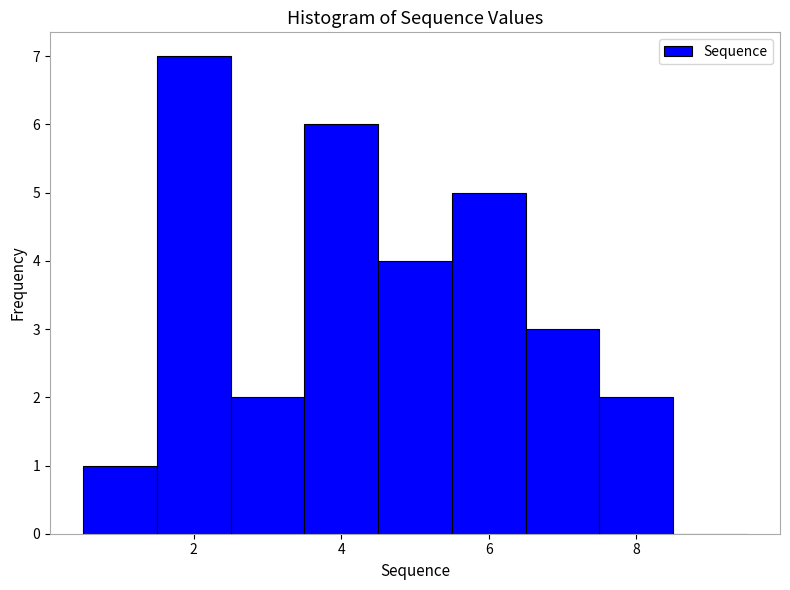

Reading left to right, list every bar in this chart as the range it spans on the x-axis followed by its height. Neither the bar edges nor the heights are printed on the chart, so give them approximately, as read against the axes.

0.5 to 1.5: 1
1.5 to 2.5: 7
2.5 to 3.5: 2
3.5 to 4.5: 6
4.5 to 5.5: 4
5.5 to 6.5: 5
6.5 to 7.5: 3
7.5 to 8.5: 2
8.5 to 9.5: 0